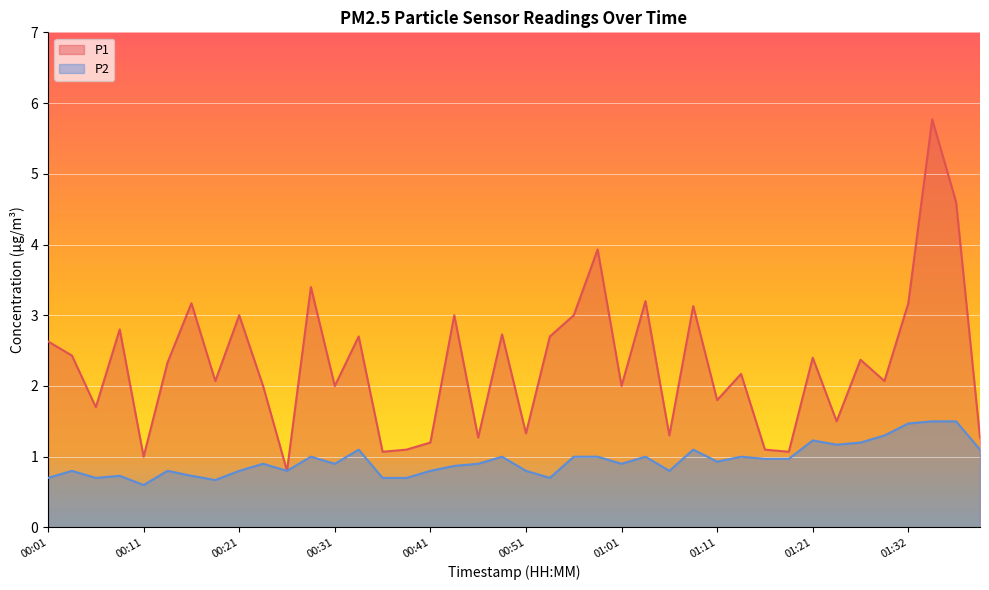

Which series has the largest range (max minus min)?

P1